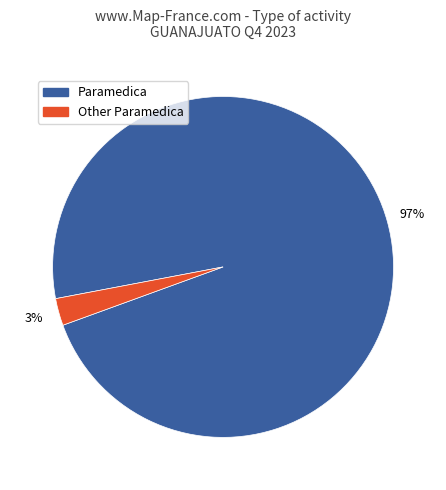

Is there a majority slice in this chart?

Yes